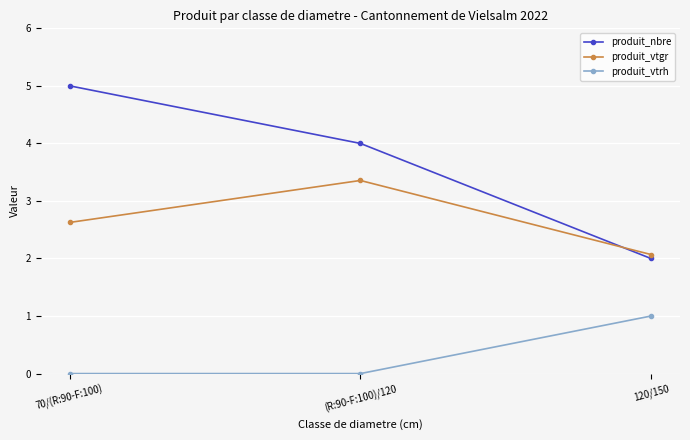

What are all the series names shown in the legend?

produit_nbre, produit_vtgr, produit_vtrh